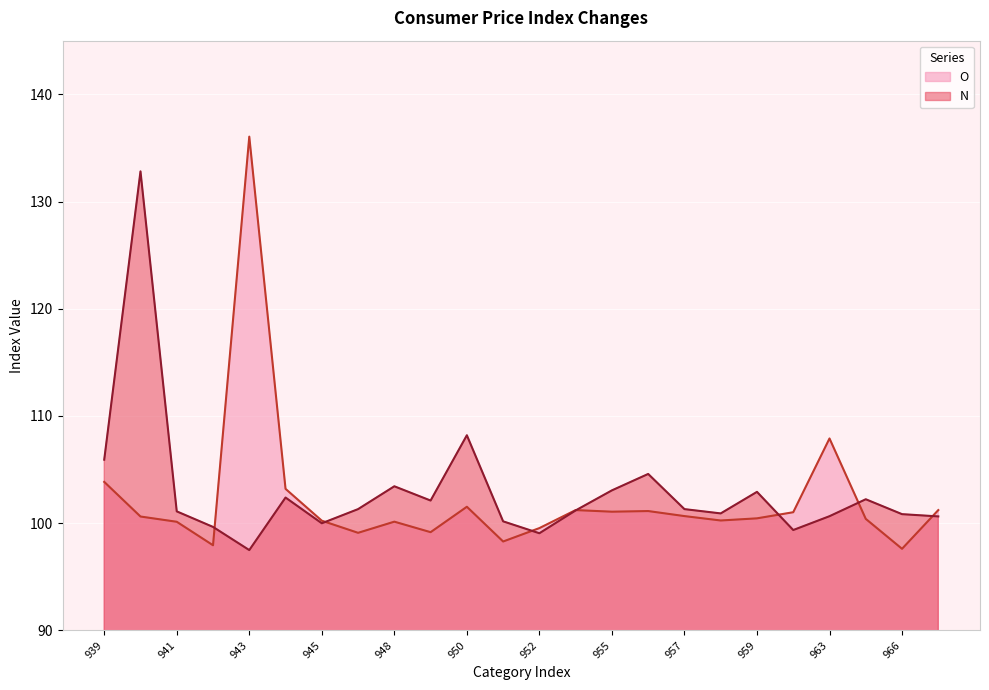

How many data points in O are above 100?

18